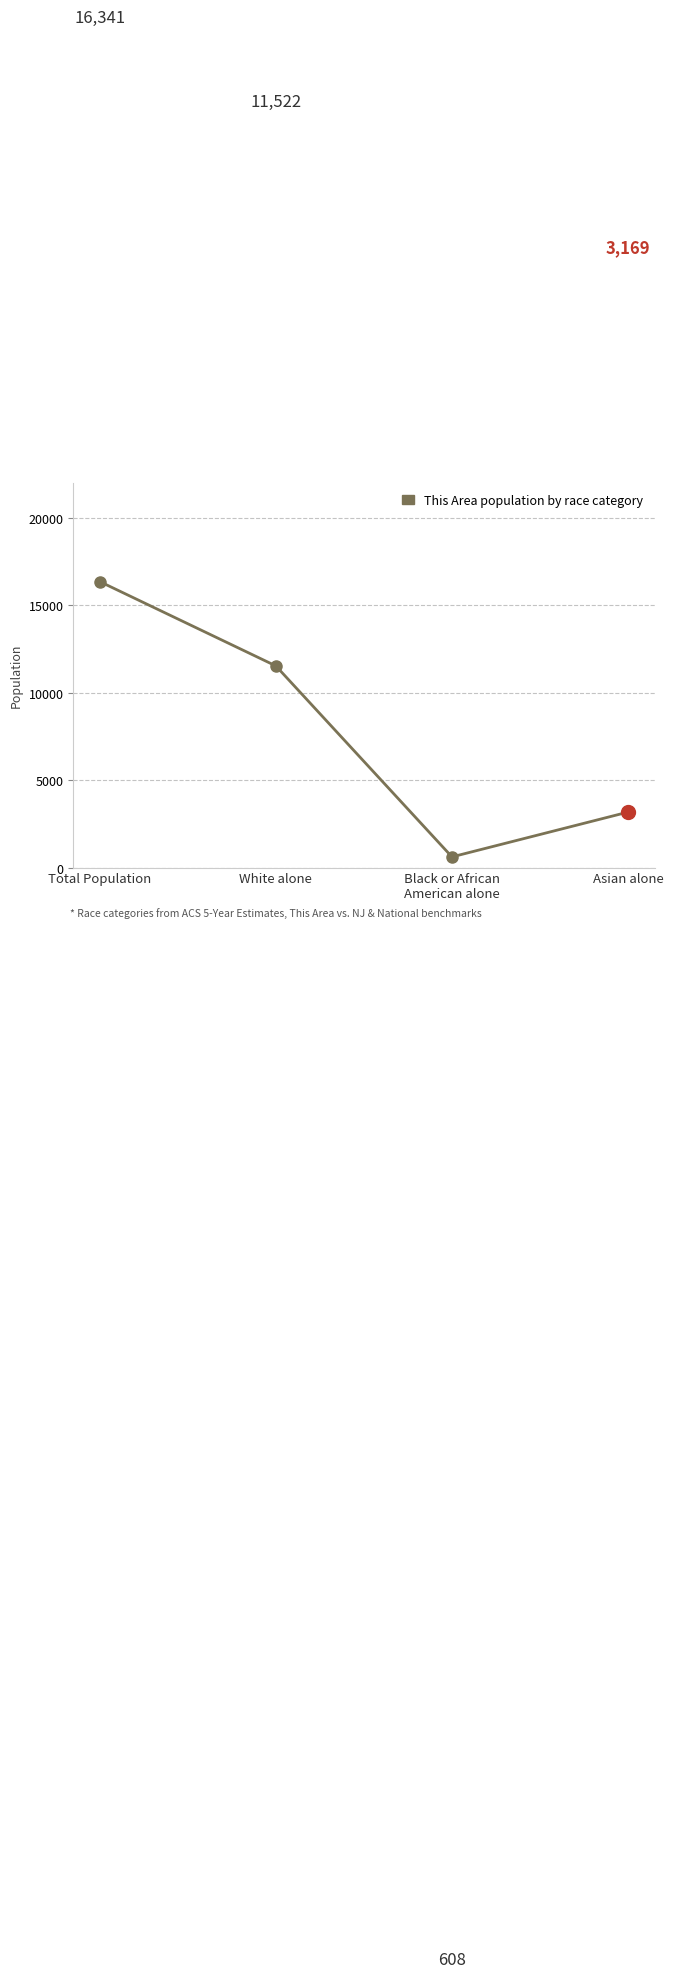

The value at White alone is 4327. True or false?

False